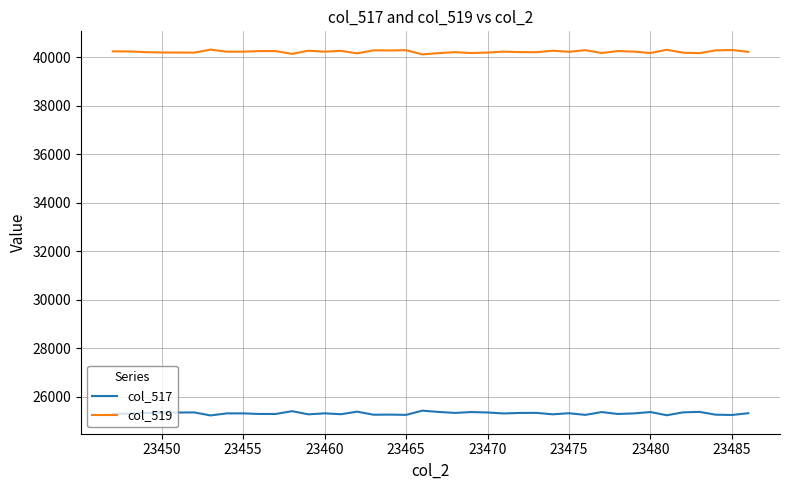

What is the minimum value for col_519?

40113